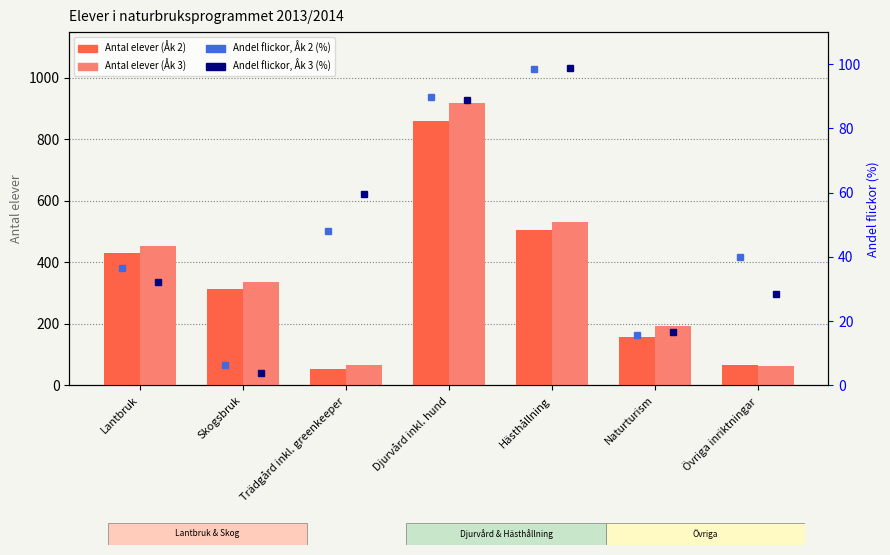

The Andel flickor, Åk 2 (%) series shows 6.4 at Skogsbruk. True or false?

True